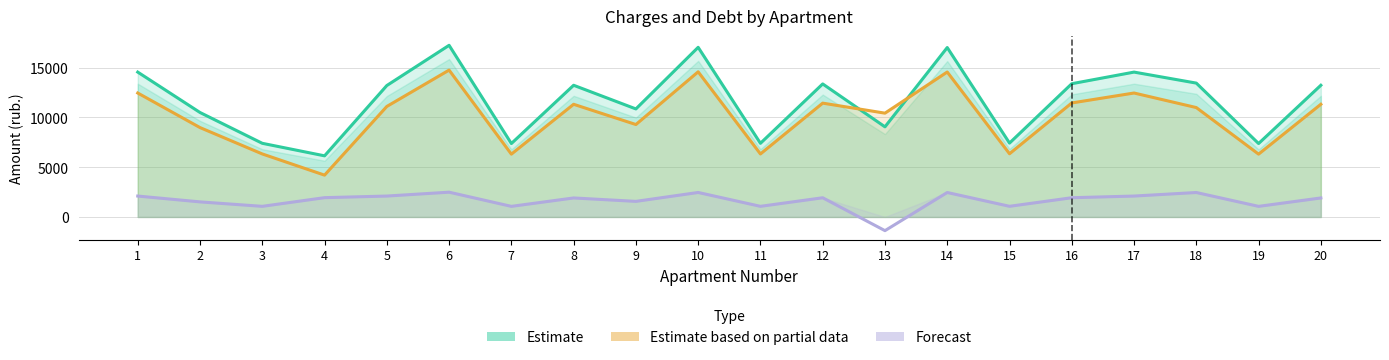

Rank the series by their average value, from highest to lowest.

Estimate, Estimate based on partial data, Forecast